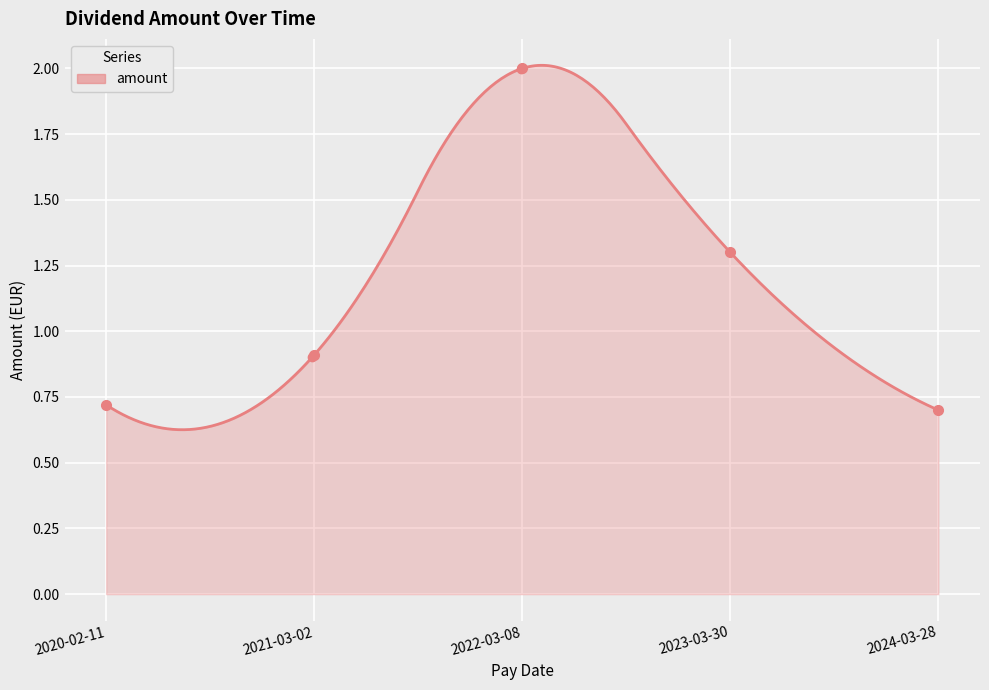

Between 2024-03-28 and 2022-03-08, which is larger?

2022-03-08